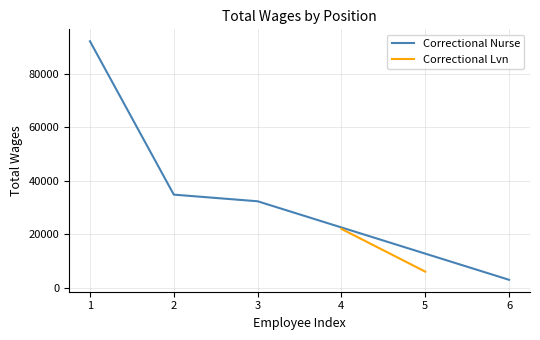

How many values exceed 34759?

1